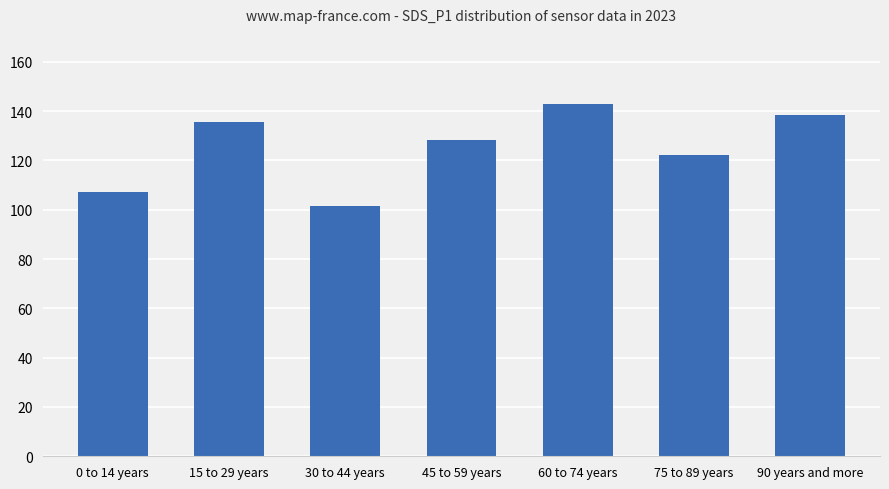

Rank the categories by value from lowest to highest.

30 to 44 years, 0 to 14 years, 75 to 89 years, 45 to 59 years, 15 to 29 years, 90 years and more, 60 to 74 years